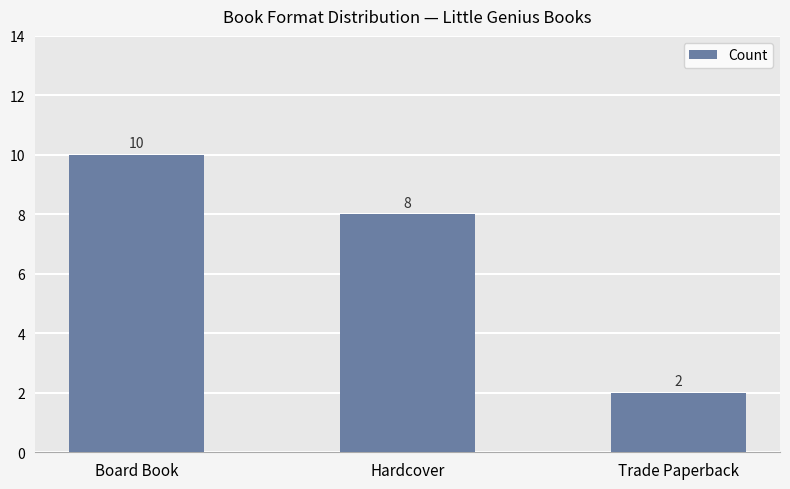

What is the average value?

7